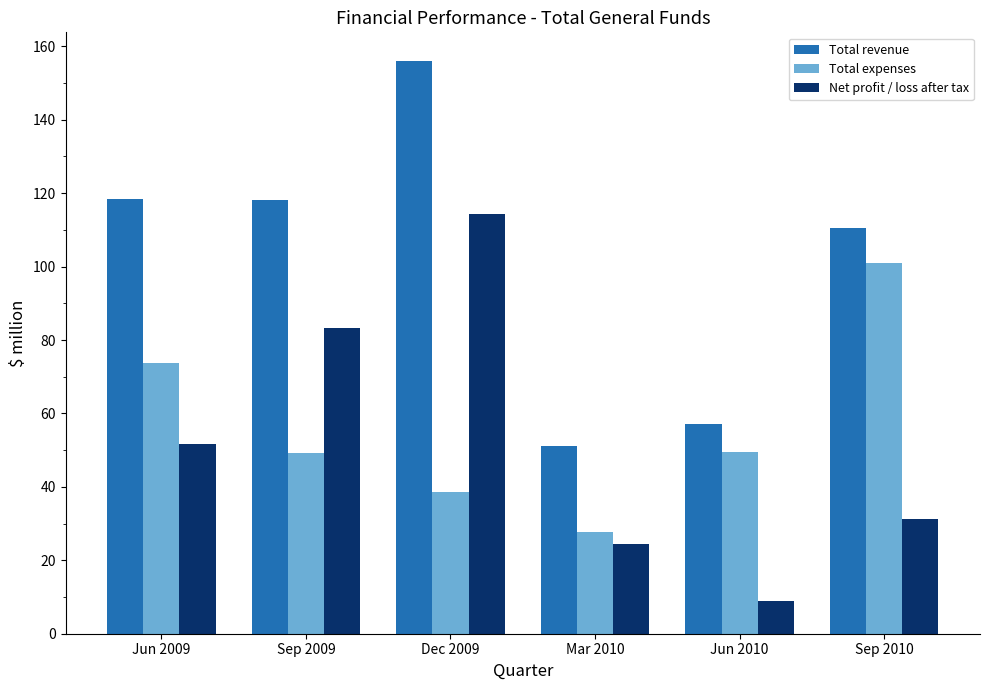

Is it true that Net profit / loss after tax equals 114.3 at Dec 2009?

True